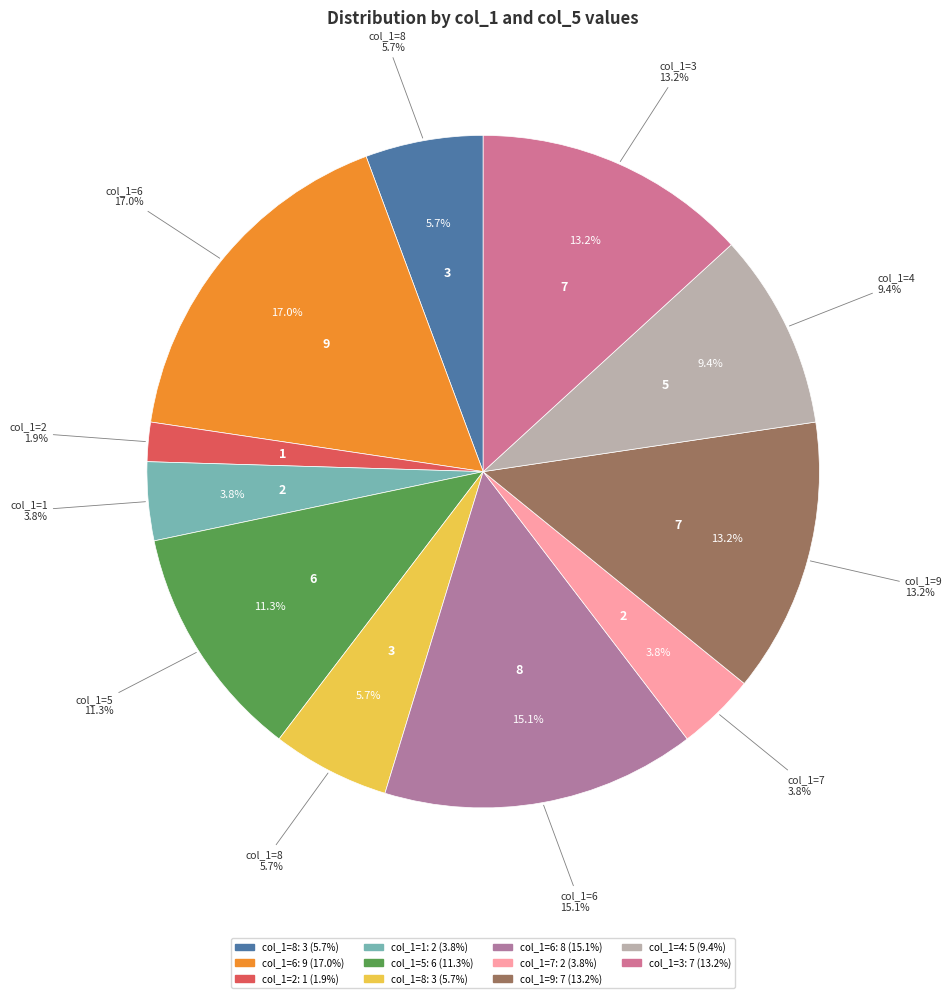

What is the largest slice in the pie chart?

6